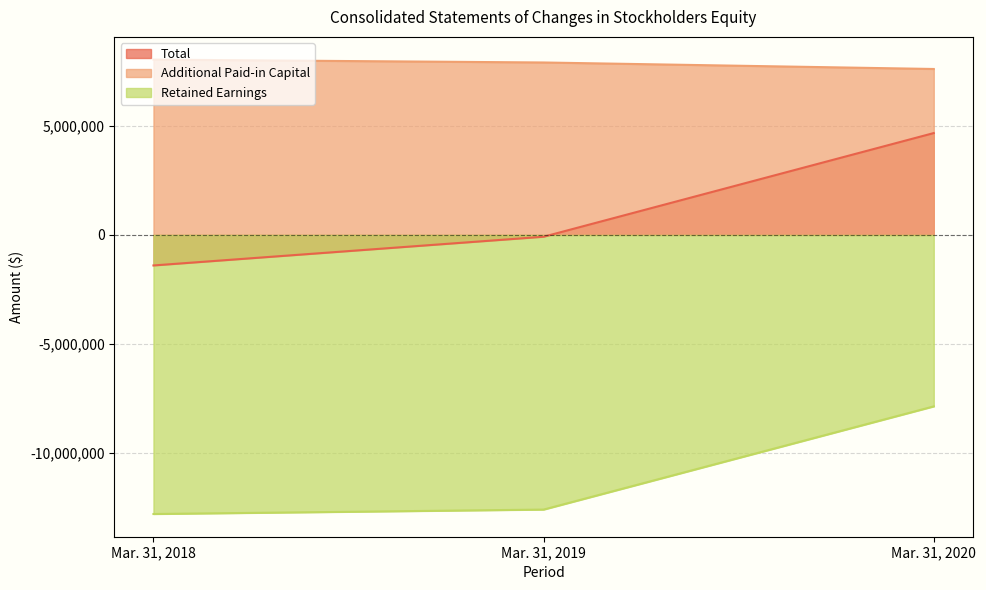

What is the value of the Total point at the 2nd from the left?

-82683